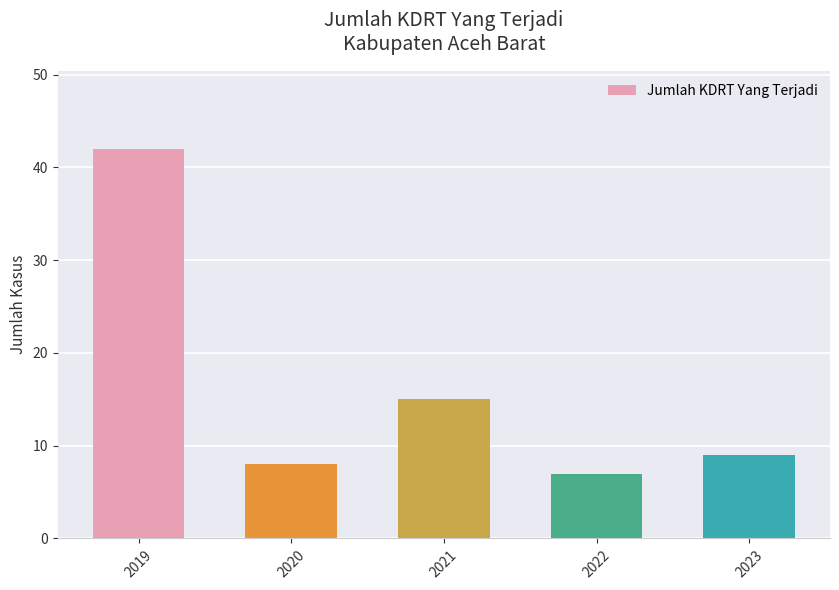

What is the difference between the values at 2023 and 2019?

33